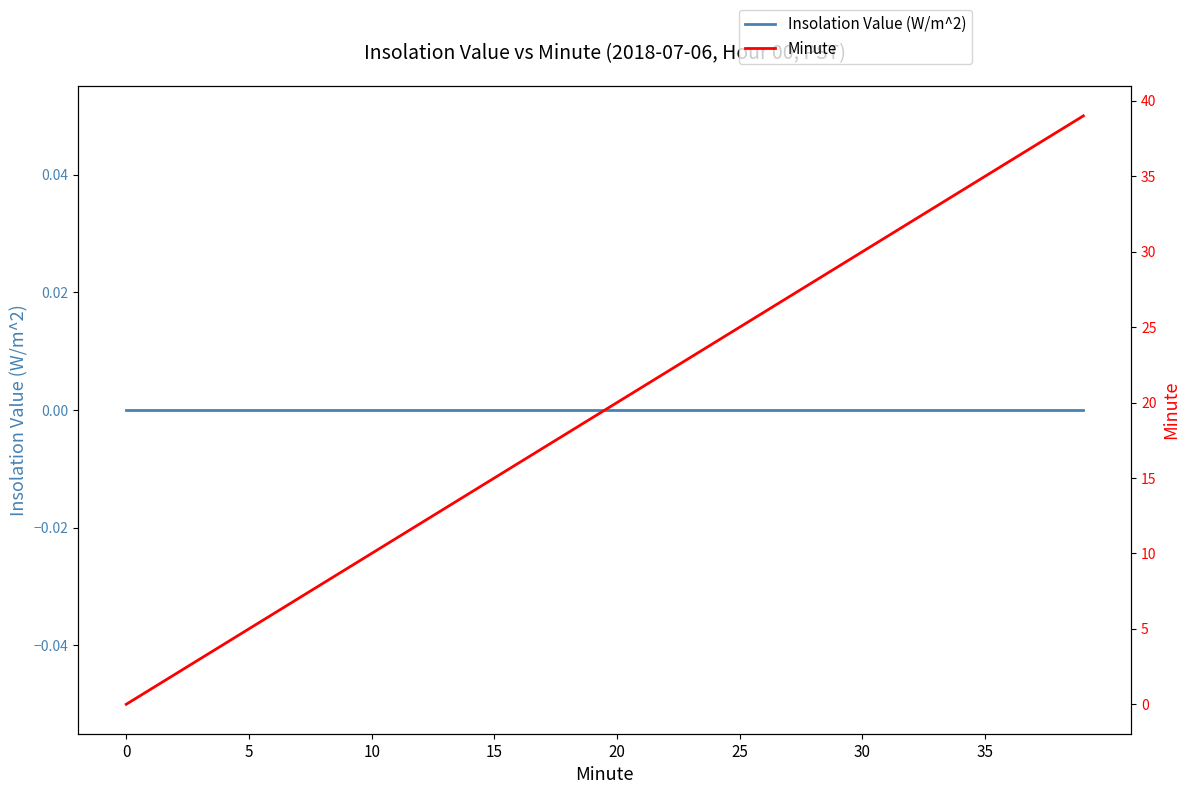

True or false: Insolation Value (W/m^2) and Minute cross at least once.

False